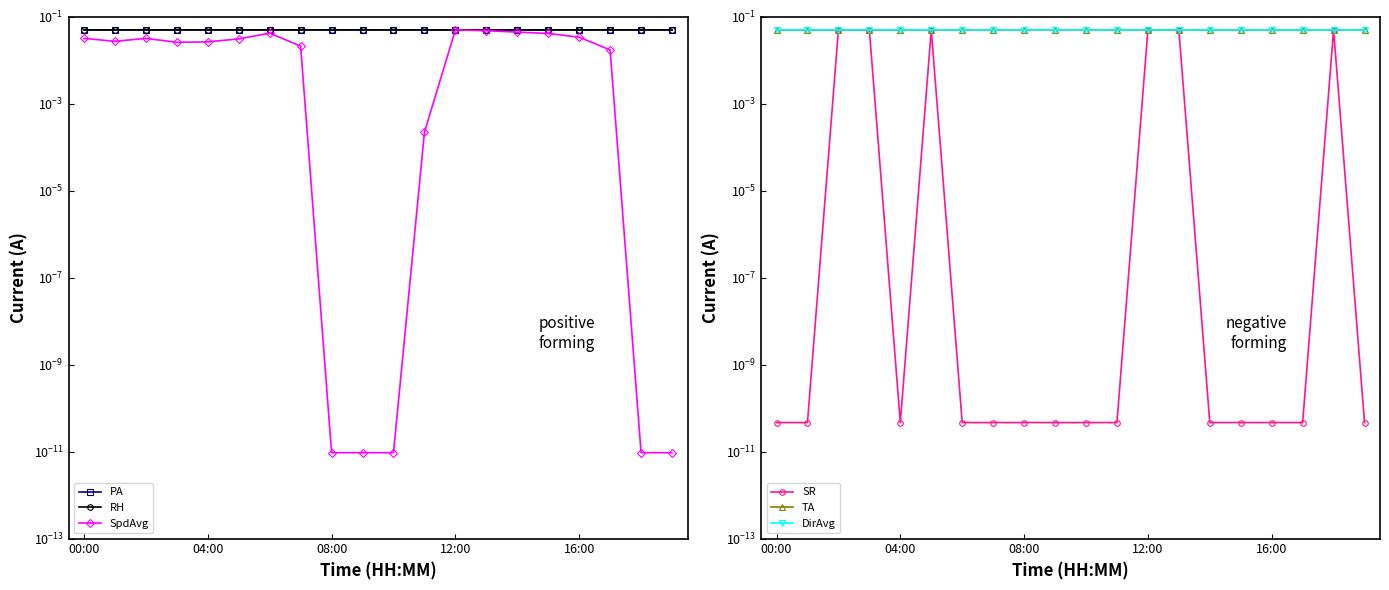

True or false: DirAvg has a value of 0.1 at 04:00.

True